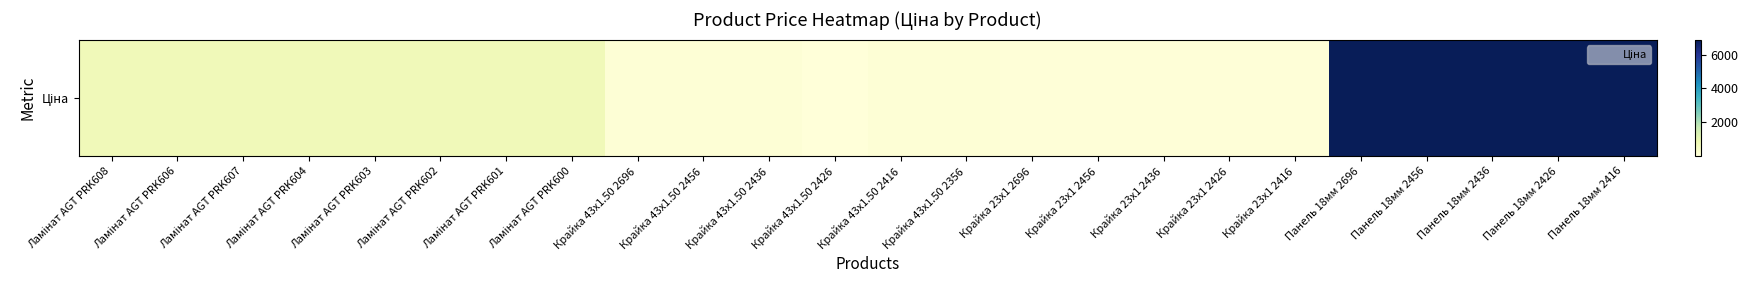

List the labels in order of value, largest first.

Панель 18мм 2696, Панель 18мм 2456, Панель 18мм 2436, Панель 18мм 2426, Панель 18мм 2416, Ламінат AGT PRK608, Ламінат AGT PRK606, Ламінат AGT PRK607, Ламінат AGT PRK604, Ламінат AGT PRK603, Ламінат AGT PRK602, Ламінат AGT PRK601, Ламінат AGT PRK600, Крайка 43x1.50 2696, Крайка 43x1.50 2456, Крайка 43x1.50 2436, Крайка 43x1.50 2416, Крайка 43x1.50 2356, Крайка 23x1 2696, Крайка 23x1 2456, Крайка 23x1 2436, Крайка 23x1 2426, Крайка 23x1 2416, Крайка 43x1.50 2426